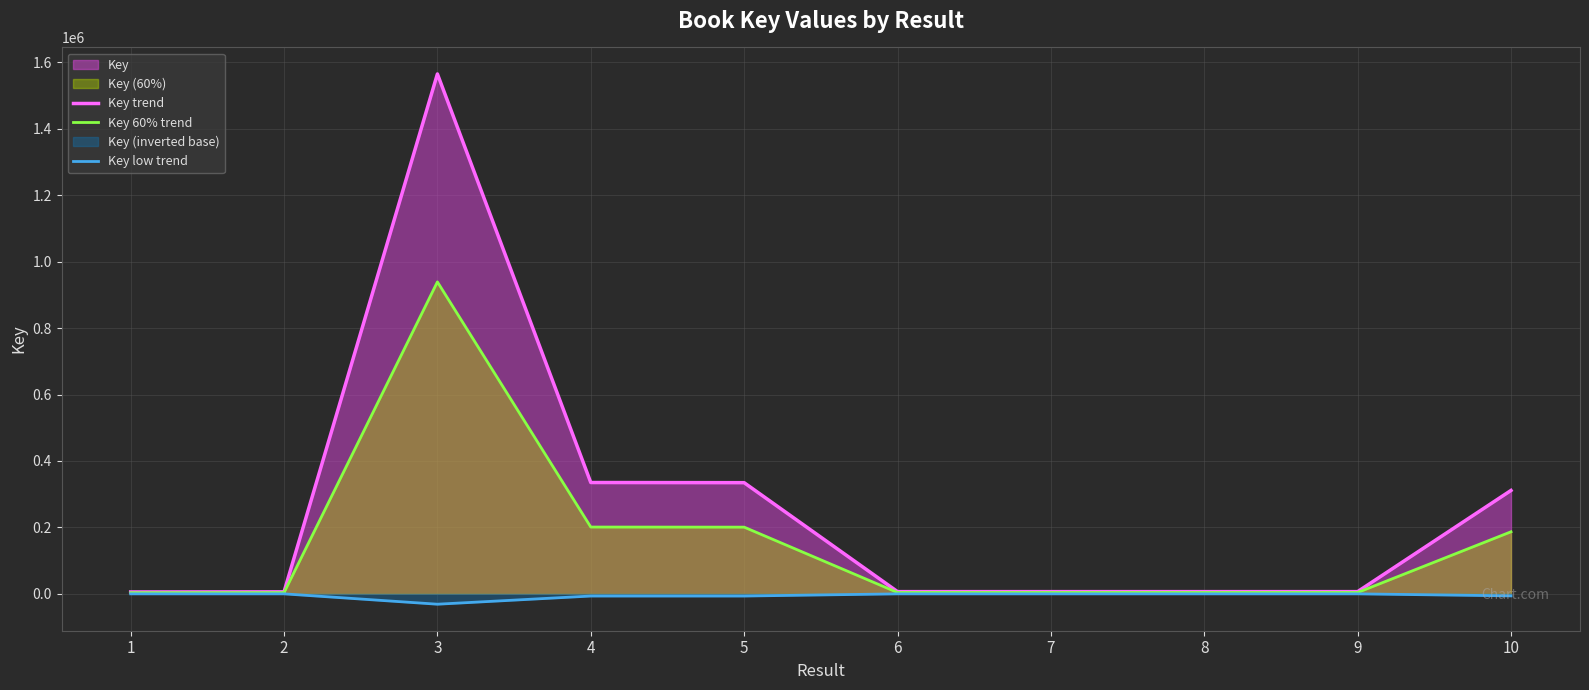

Which category has the highest value in the Key trend series?

3